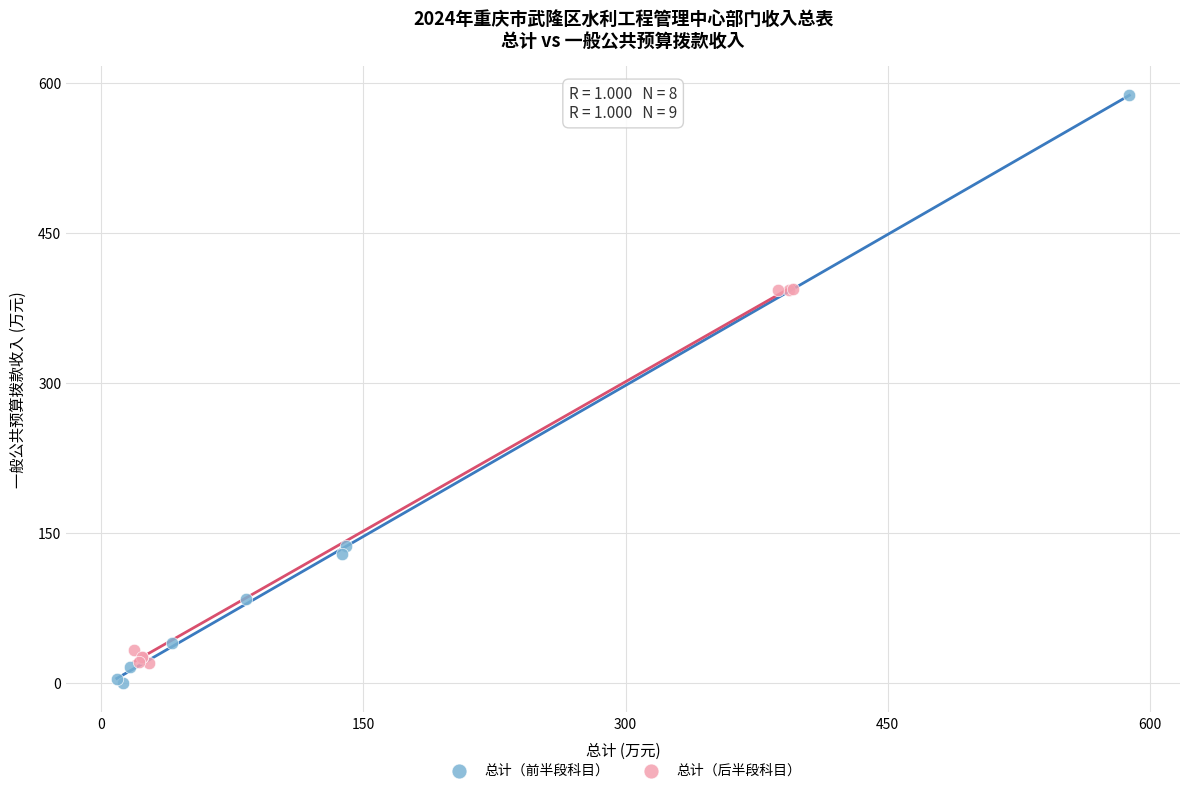

Which series has the largest Y range (max minus min)?

总计（前半段科目）